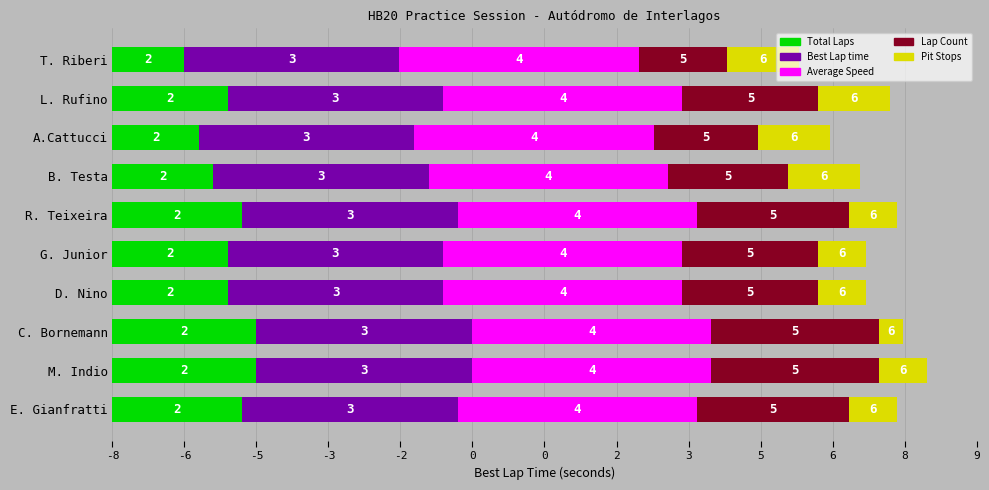

What are all the series names shown in the legend?

Total Laps, Best Lap time, Average Speed, Lap Count, Pit Stops